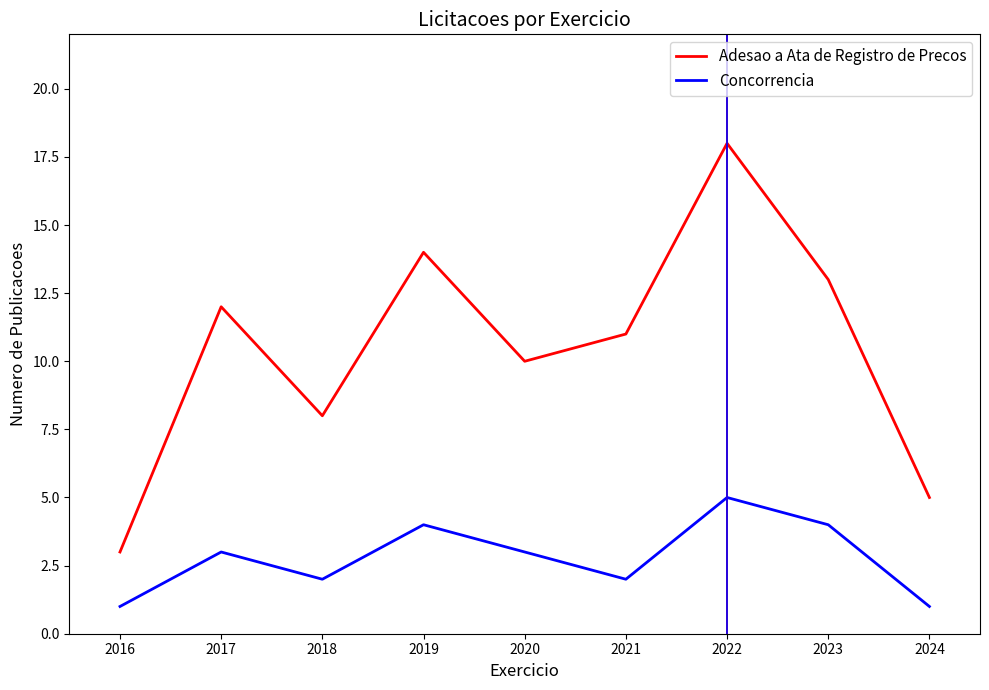

How many lines are shown in the chart?

2